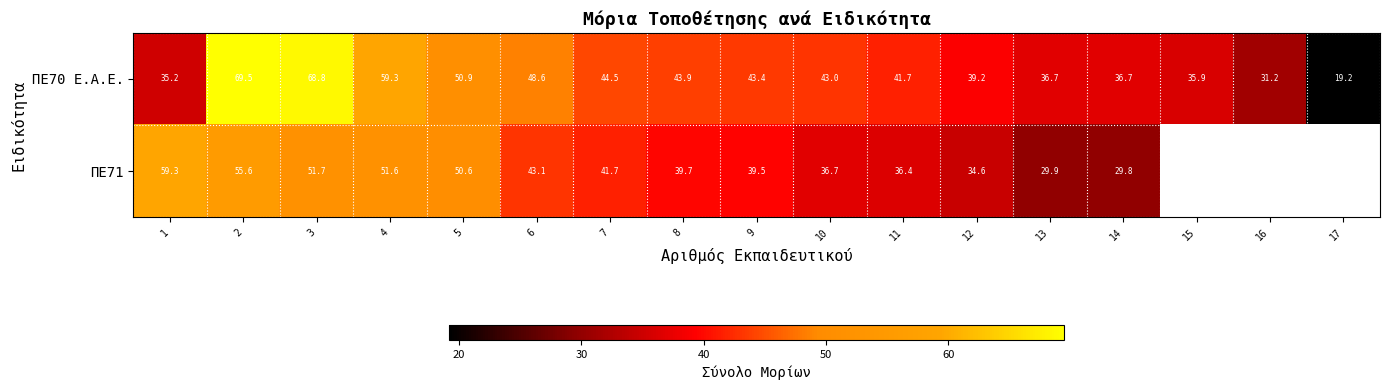

Which category has the lowest value in the ΠΕ71 series?

14